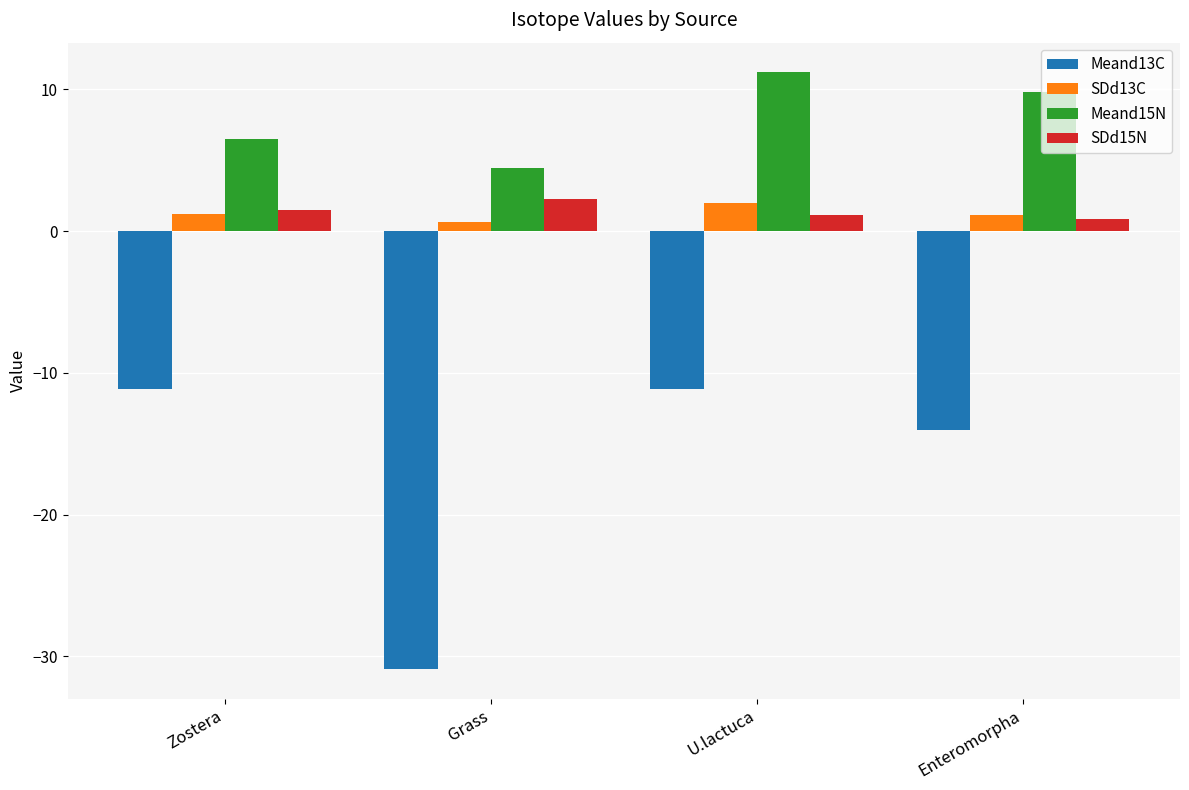

Reading right to left, list all the values displayed in this chart.

Meand13C: Enteromorpha=-14.1	U.lactuca=-11.2	Grass=-30.9	Zostera=-11.2
SDd13C: Enteromorpha=1.2	U.lactuca=2.0	Grass=0.6	Zostera=1.2
Meand15N: Enteromorpha=9.8	U.lactuca=11.2	Grass=4.4	Zostera=6.5
SDd15N: Enteromorpha=0.8	U.lactuca=1.1	Grass=2.3	Zostera=1.5